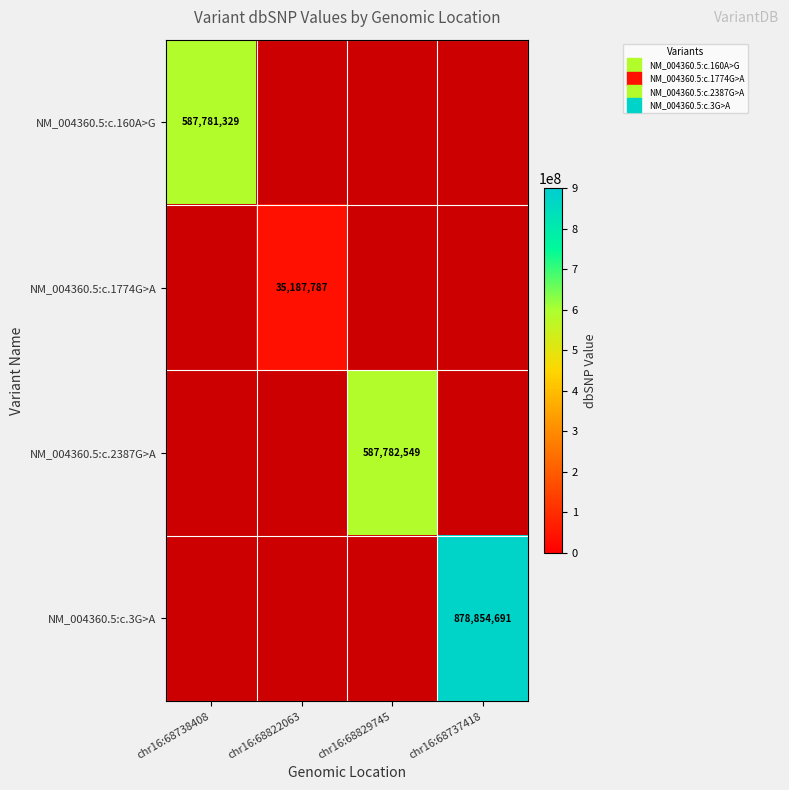

How many distinct data groups are displayed?

4